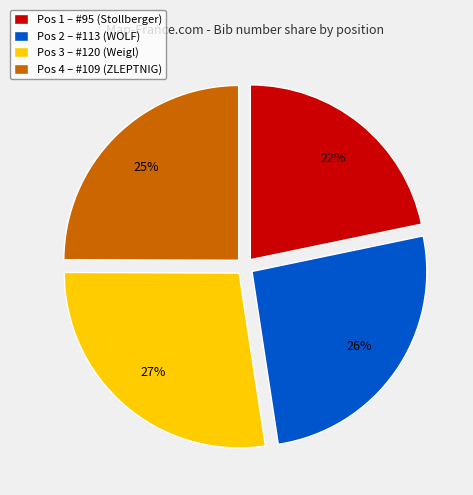

To the nearest percent, what is the difference between the Pos 2 – #113 (WOLF) and Pos 1 – #95 (Stollberger) slice percentages?

4%